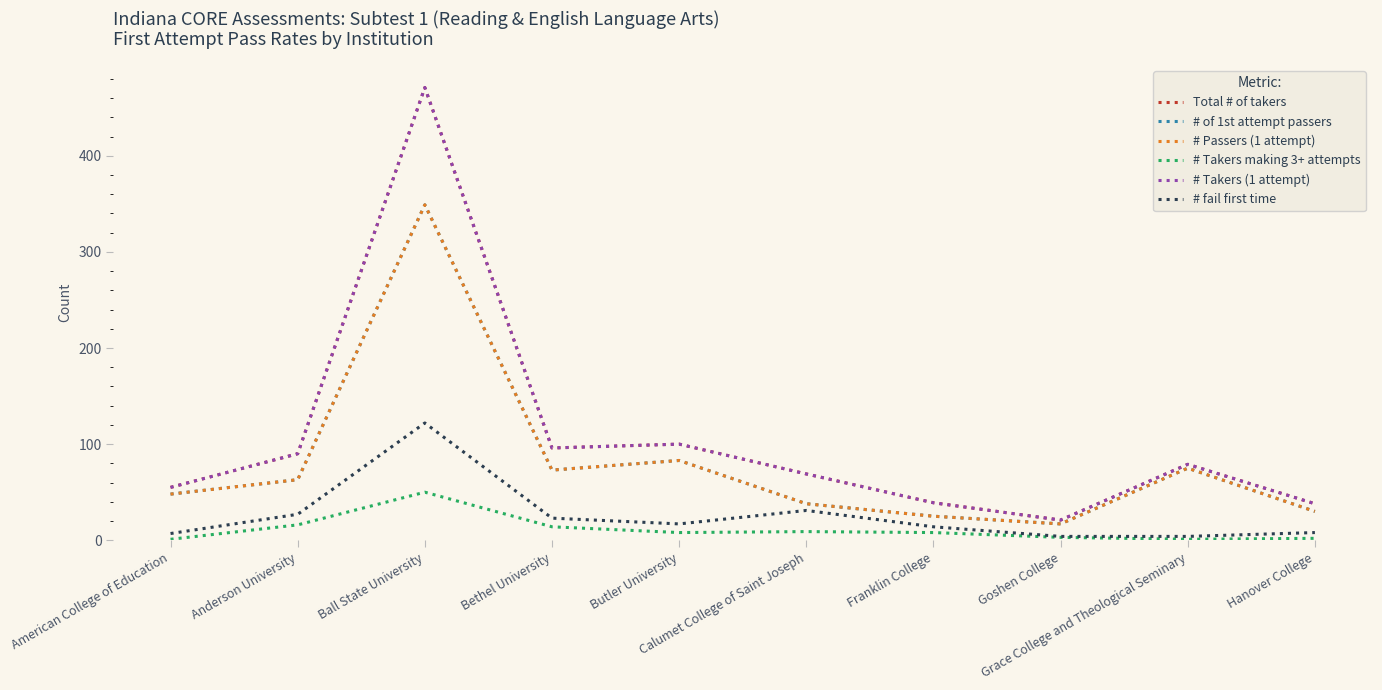

Is this an area chart (filled region under the line)?

No